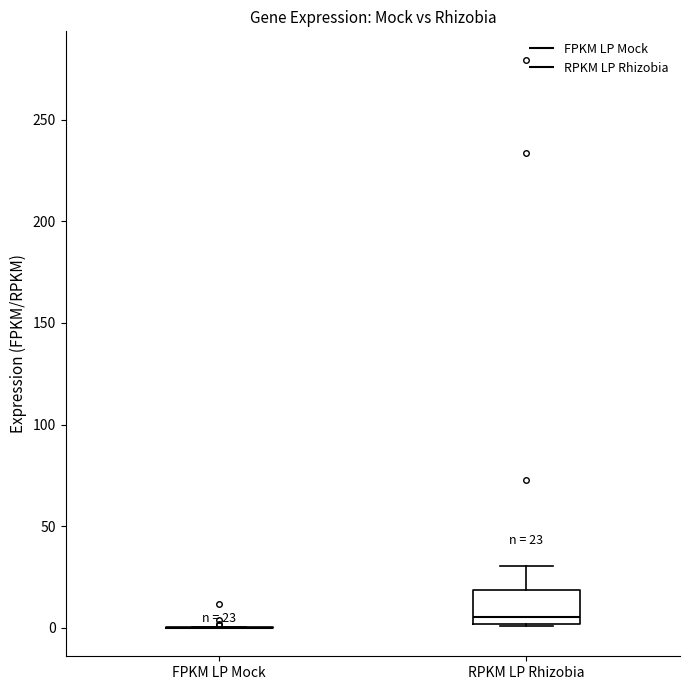

Which box is the tallest, from its lower edge to its upper edge?

RPKM LP Rhizobia